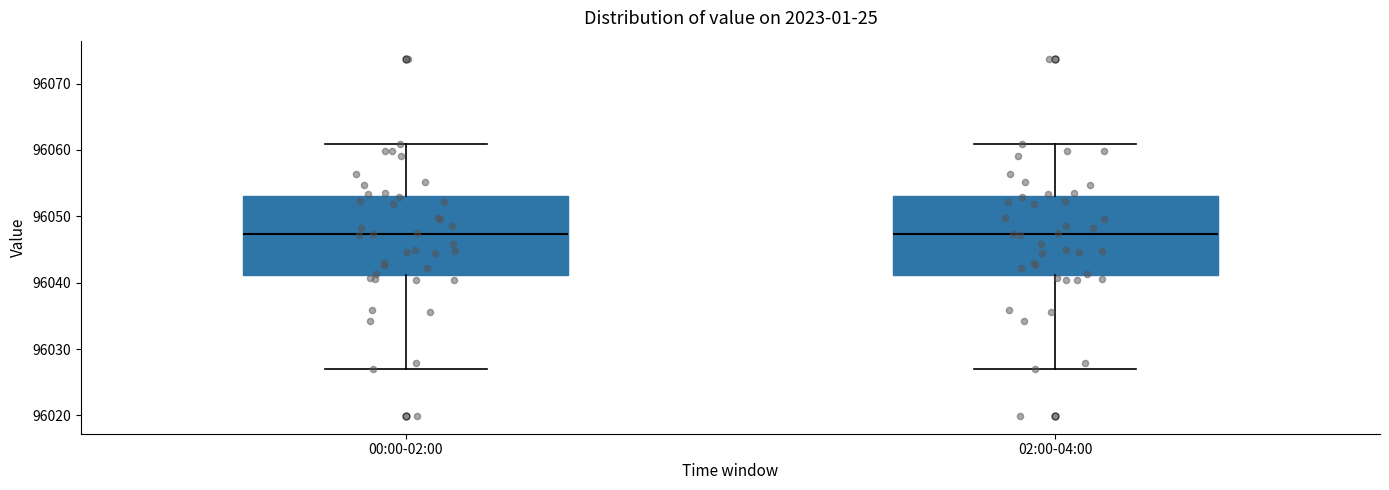

Reading left to right, read every box against the y-axis: the position of its median line, the range the box covers, and the ends of its whiskers. The values are not printed on the chart, so give them approximately, as read against the axis.

00:00-02:00: median 96047, box 96041 to 96053, whiskers 96027 to 96061
02:00-04:00: median 96047, box 96041 to 96053, whiskers 96027 to 96061